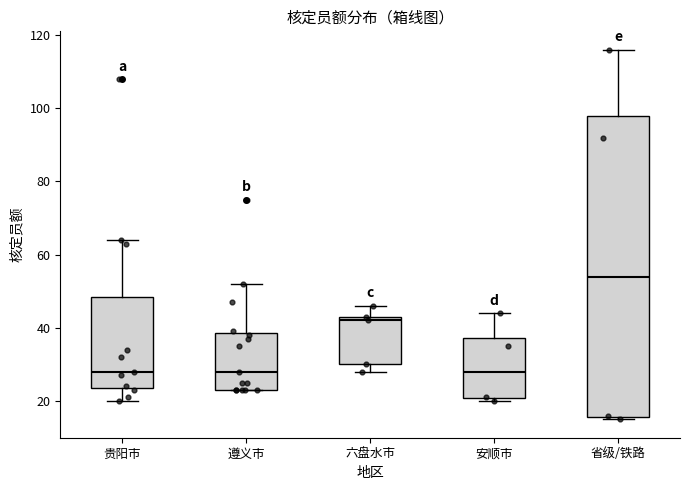

Which box is the tallest, from its lower edge to its upper edge?

省级/铁路